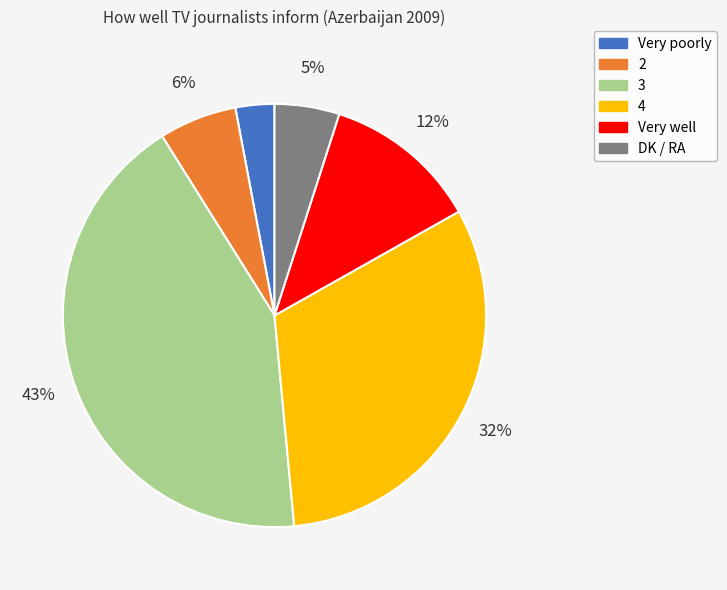

True or false: 4 accounts for 32% of the total.

True